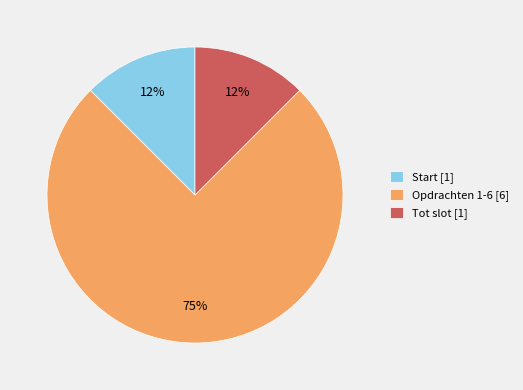

Combined, do Opdrachten 1-6 [6] and Tot slot [1] account for over 50%?

Yes